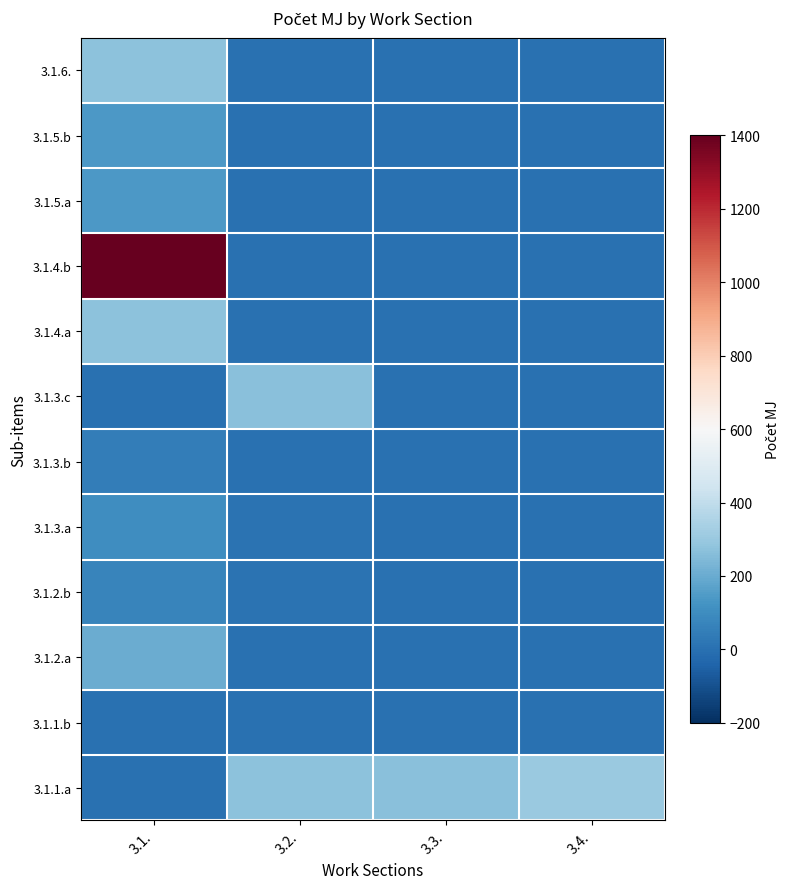

Reading left to right, list all the values displayed in this chart.

3.1.1.a: 3.1.=2	3.2.=273	3.3.=268	3.4.=300
3.1.1.b: 3.1.=4	3.2.=5	3.3.=0	3.4.=0
3.1.2.a: 3.1.=202	3.2.=6	3.3.=0	3.4.=0
3.1.2.b: 3.1.=71	3.2.=10	3.3.=0	3.4.=0
3.1.3.a: 3.1.=104	3.2.=10	3.3.=0	3.4.=0
3.1.3.b: 3.1.=46	3.2.=4	3.3.=0	3.4.=0
3.1.3.c: 3.1.=6	3.2.=268	3.3.=0	3.4.=0
3.1.4.a: 3.1.=273	3.2.=2	3.3.=0	3.4.=0
3.1.4.b: 3.1.=1400	3.2.=0	3.3.=0	3.4.=0
3.1.5.a: 3.1.=143	3.2.=0	3.3.=0	3.4.=0
3.1.5.b: 3.1.=143	3.2.=0	3.3.=0	3.4.=0
3.1.6.: 3.1.=273	3.2.=0	3.3.=0	3.4.=0